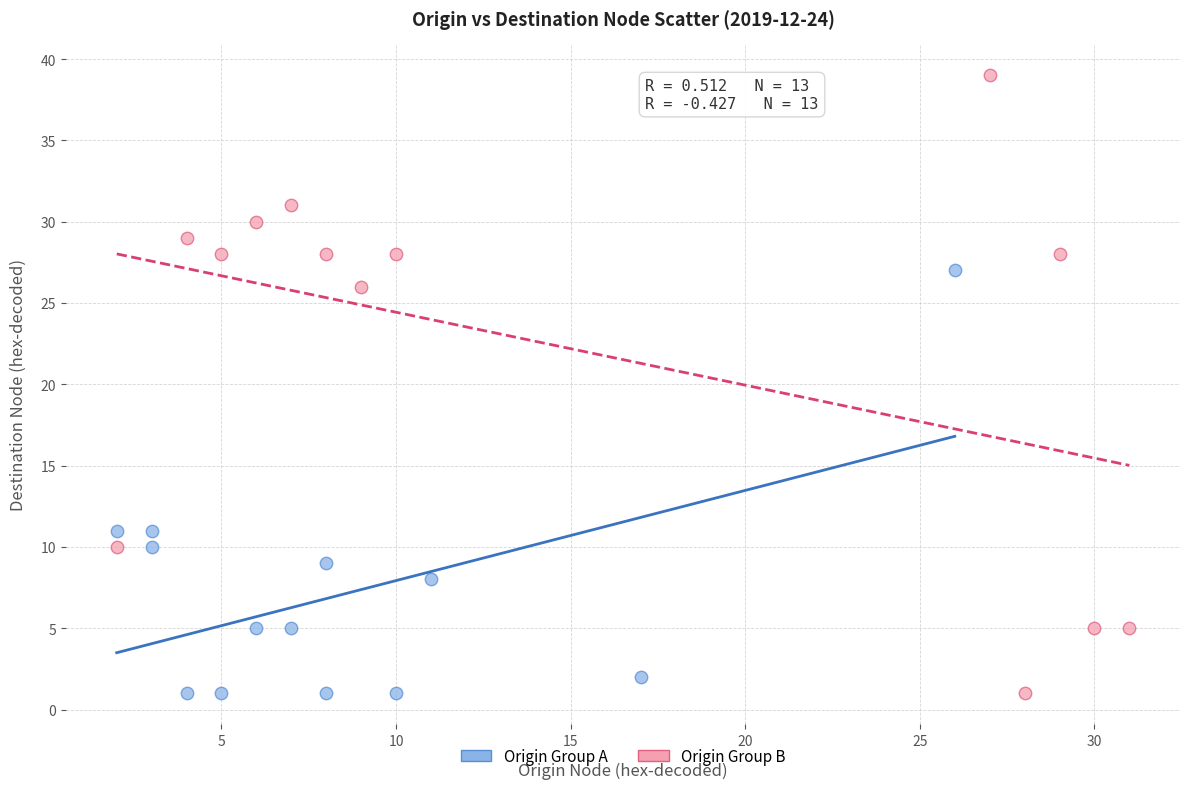

Which series reaches the maximum Y coordinate?

Origin Group B